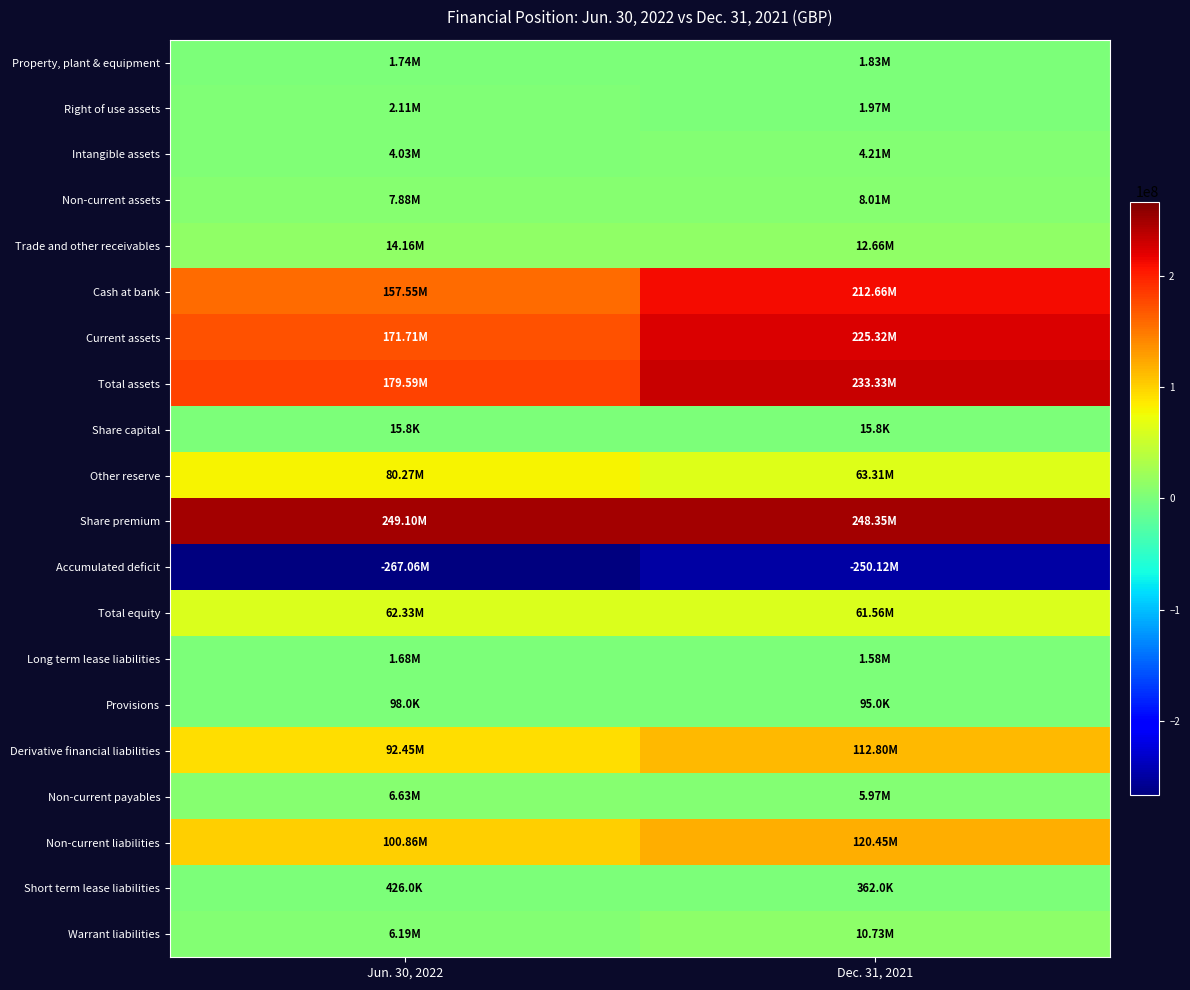

Rank the series at Dec. 31, 2021 from lowest to highest value.

Accumulated deficit, Share capital, Provisions, Short term lease liabilities, Long term lease liabilities, Property, plant & equipment, Right of use assets, Intangible assets, Non-current payables, Non-current assets, Warrant liabilities, Trade and other receivables, Total equity, Other reserve, Derivative financial liabilities, Non-current liabilities, Cash at bank, Current assets, Total assets, Share premium